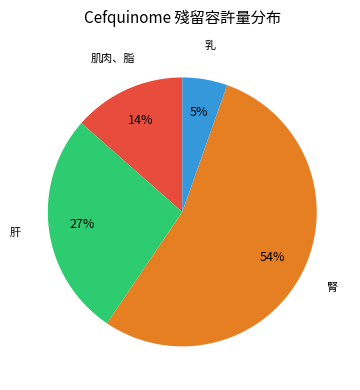

Do 乳 and 腎 together represent more than half of the pie?

Yes